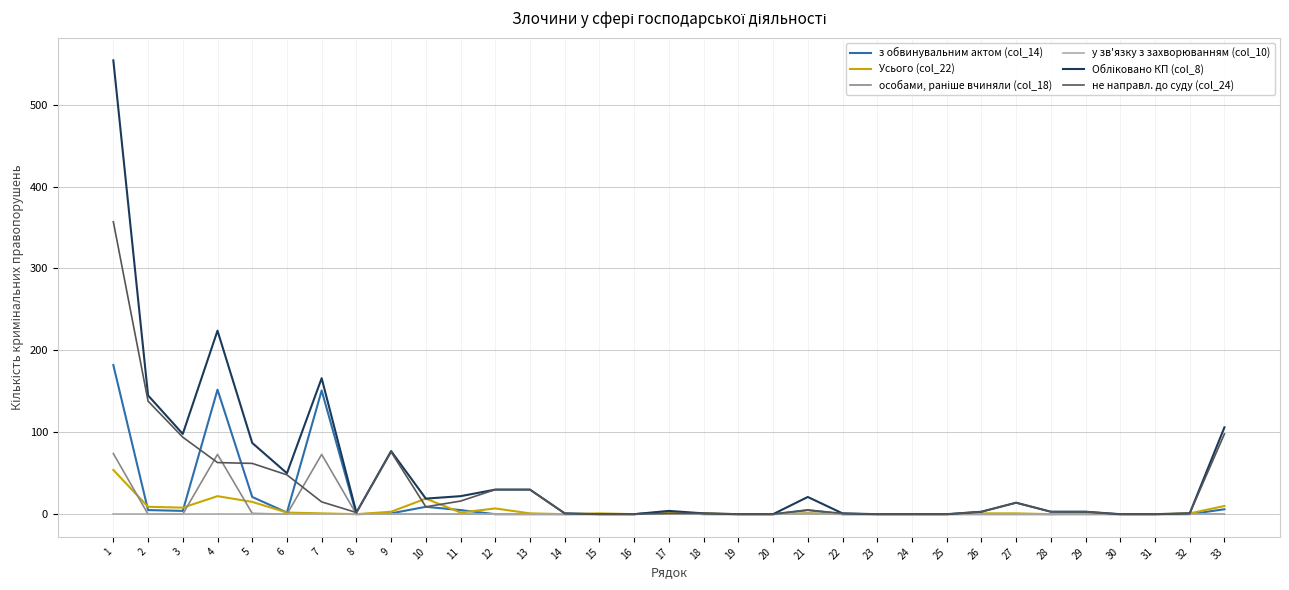

True or false: Усього (col_22) and не направл. до суду (col_24) cross at least once.

True